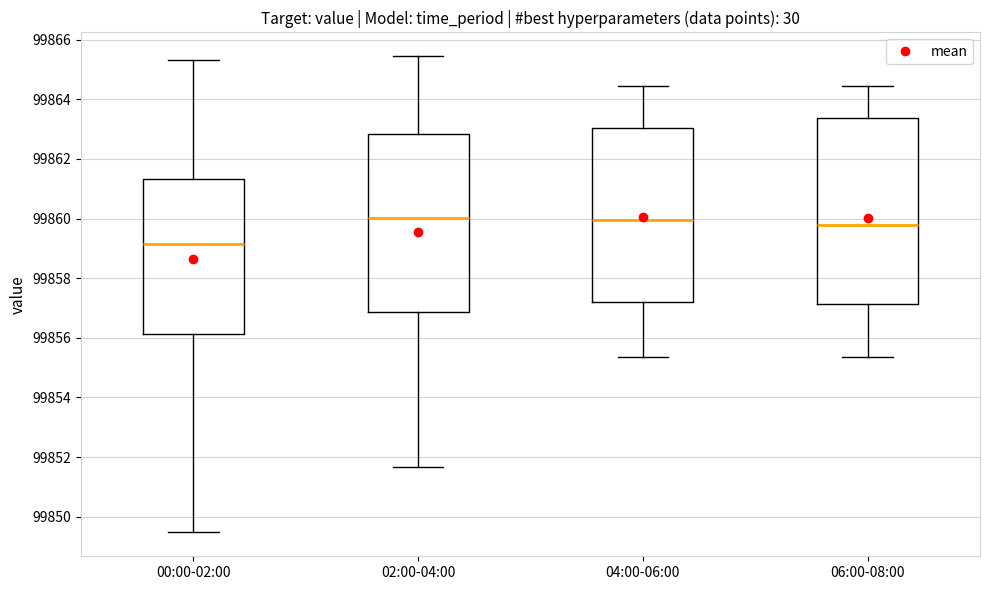

Where does the lower whisker of the box for 00:00-02:00 end on the y-axis? The values are not printed on the chart, so give them approximately, as read against the axis.

99849.4